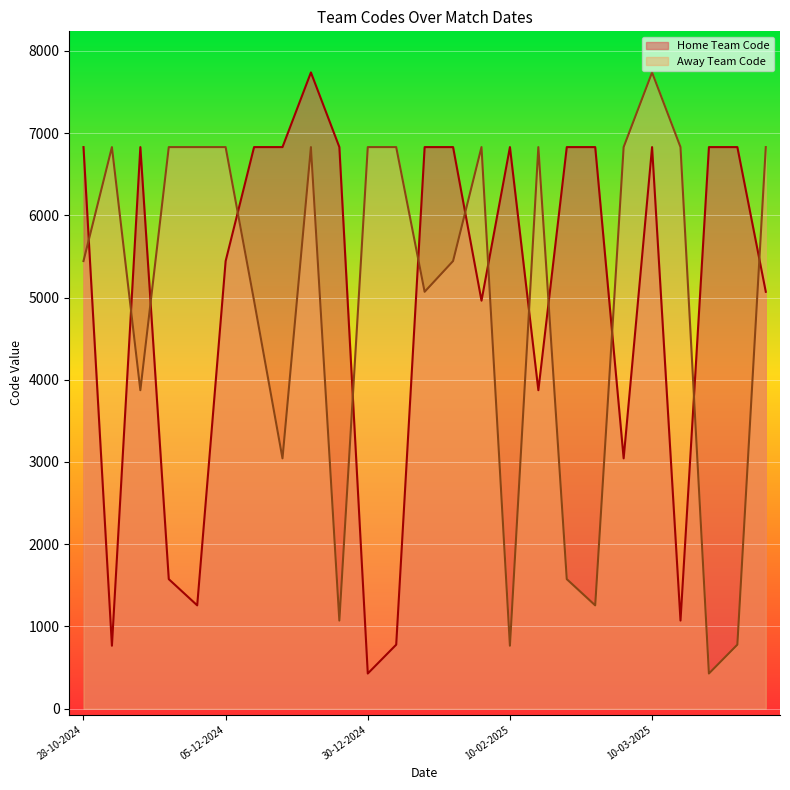

At how many categories does at least one series exceed 4107?

25